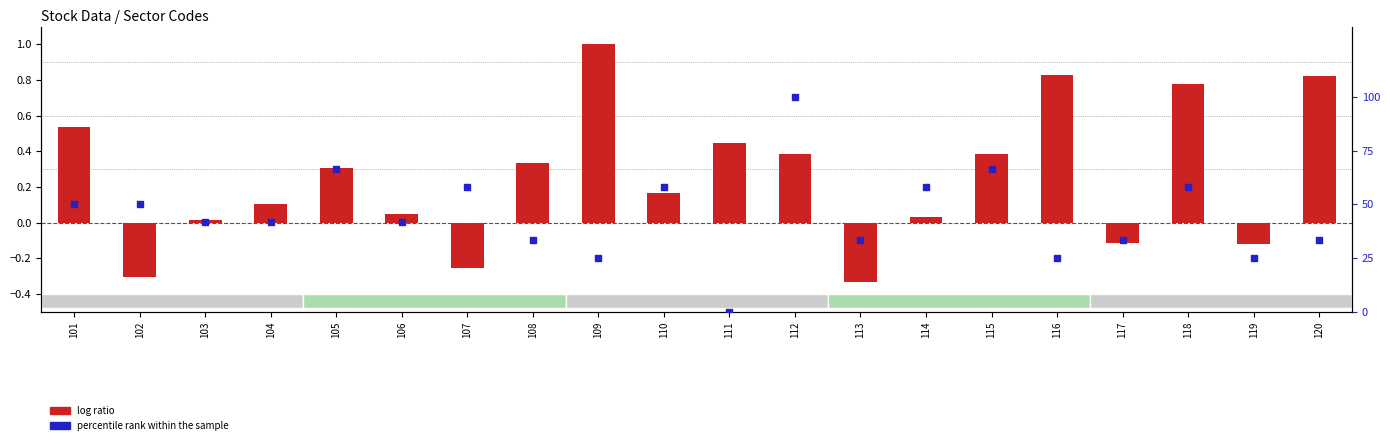

What is the total value across all series at 111?

0.4